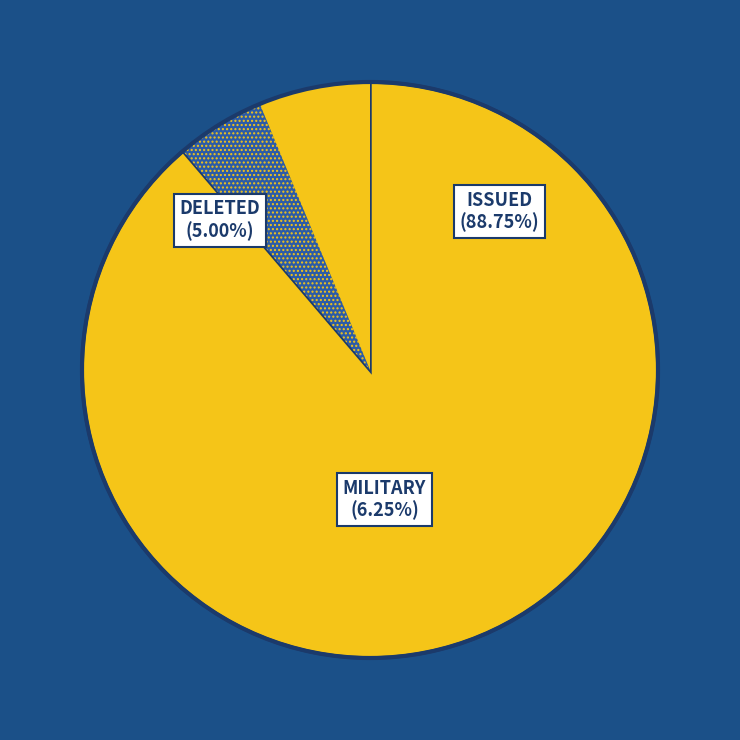

To the nearest percent, what is the difference between the largest and smallest slice percentages?

84%